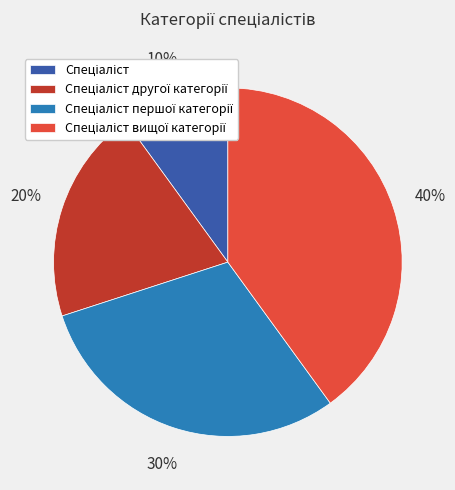

Does any single category account for the majority?

No